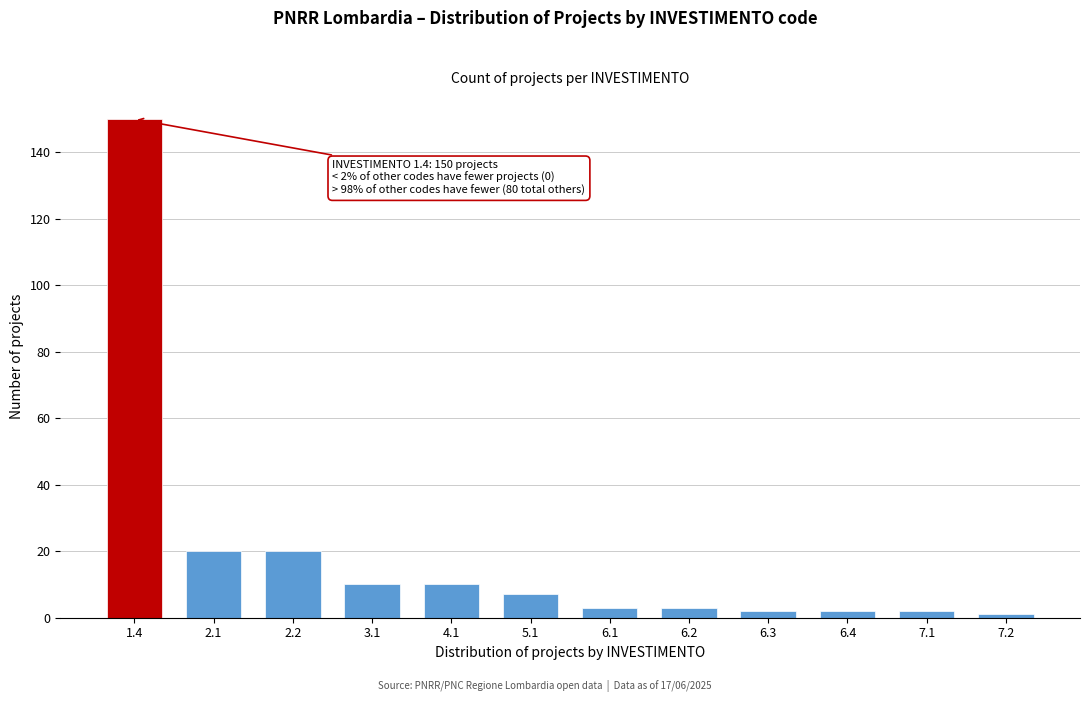

Reading right to left, list all the values displayed in this chart.

1	2	2	2	3	3	7	10	10	20	20	150